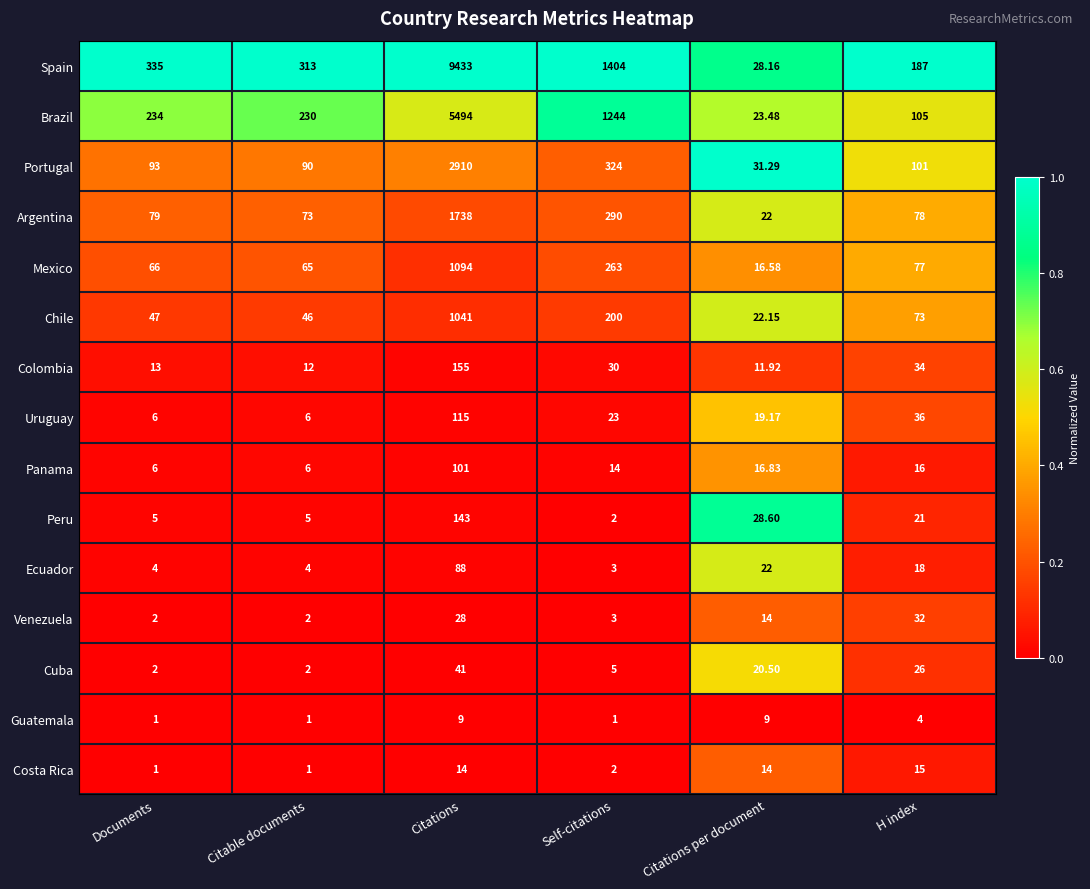

Rank the series by their maximum value, from lowest to highest.

Guatemala, Costa Rica, Venezuela, Cuba, Ecuador, Panama, Uruguay, Peru, Colombia, Chile, Mexico, Argentina, Portugal, Brazil, Spain